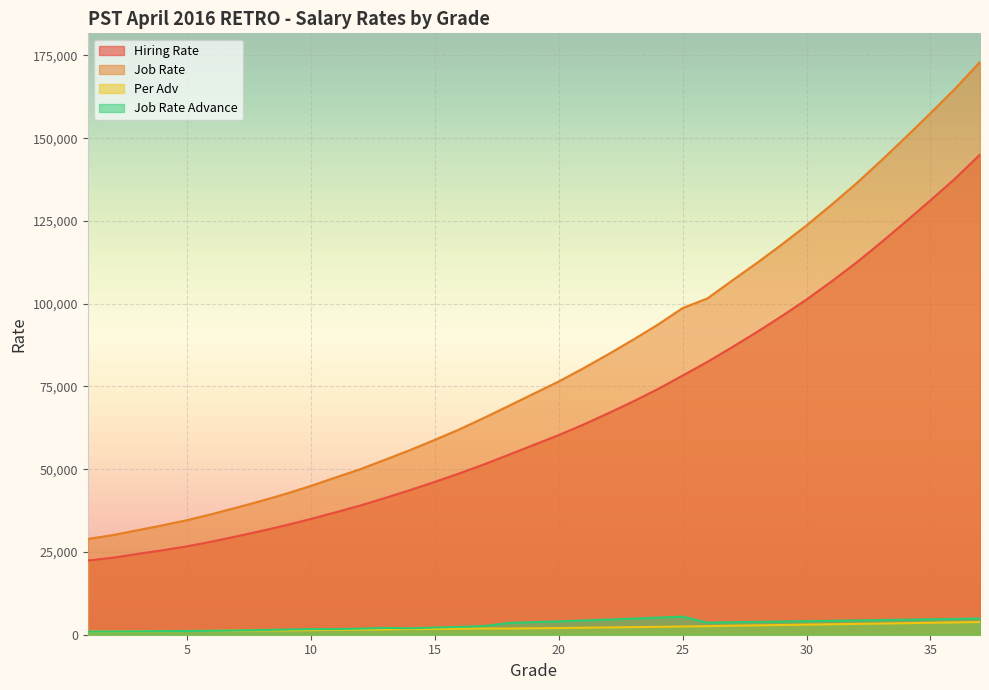

What is the sum of the Job Rate Advance values at 31 and 19?

8027